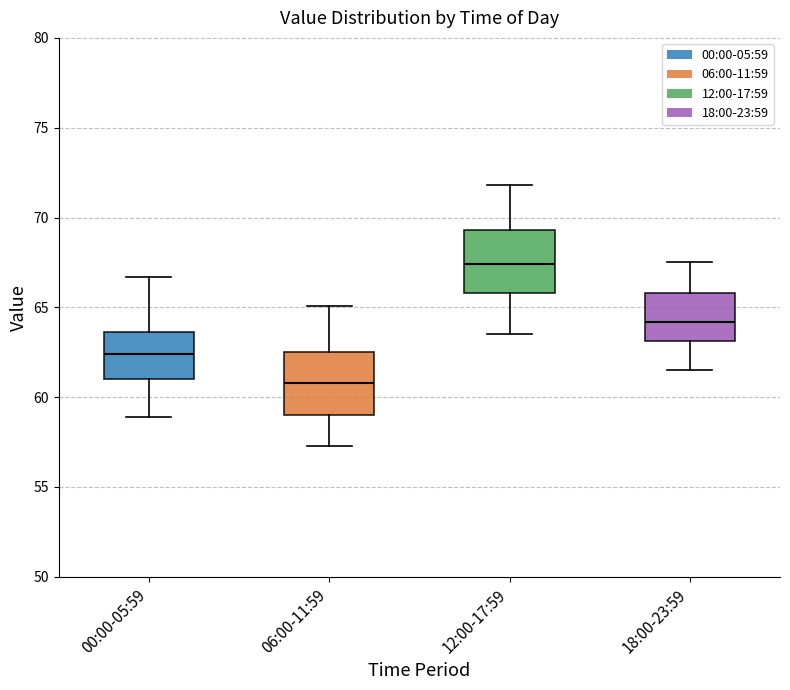

Reading left to right, read every box against the y-axis: the position of its median line, the range the box covers, and the ends of its whiskers. The values are not printed on the chart, so give them approximately, as read against the axis.

00:00-05:59: median 62.5, box 61.0 to 63.5, whiskers 59.0 to 66.5
06:00-11:59: median 61.0, box 59.0 to 62.5, whiskers 57.5 to 65.0
12:00-17:59: median 67.5, box 66.0 to 69.5, whiskers 63.5 to 72.0
18:00-23:59: median 64.0, box 63.0 to 66.0, whiskers 61.5 to 67.5